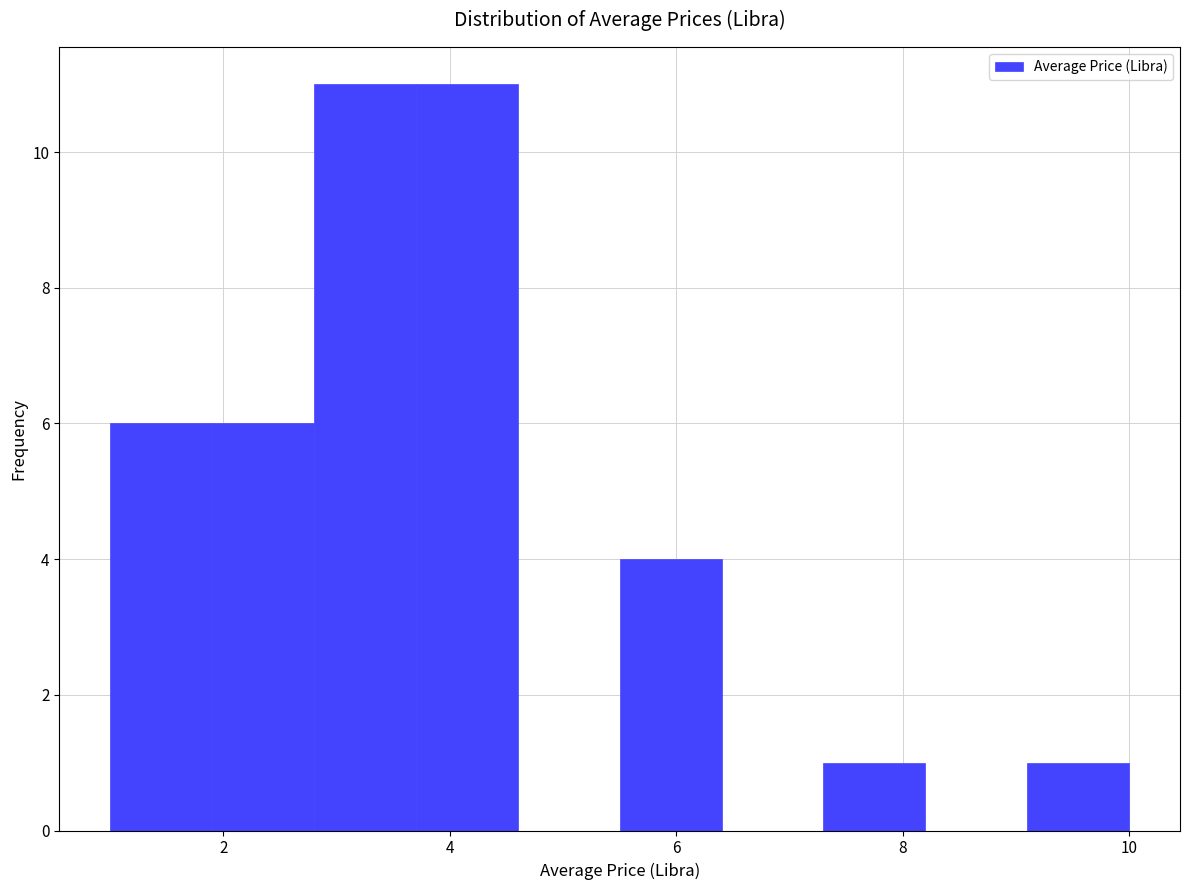

Reading left to right, transcribe this chart: for each bar, give the range it covers on the x-axis and its height. Neither the bar edges nor the heights are printed on the chart, so give them approximately, as read against the axes.

1.0 to 1.9: 6
1.9 to 2.8: 6
2.8 to 3.7: 11
3.7 to 4.6: 11
4.6 to 5.5: 0
5.5 to 6.4: 4
6.4 to 7.3: 0
7.3 to 8.2: 1
8.2 to 9.1: 0
9.1 to 10.0: 1